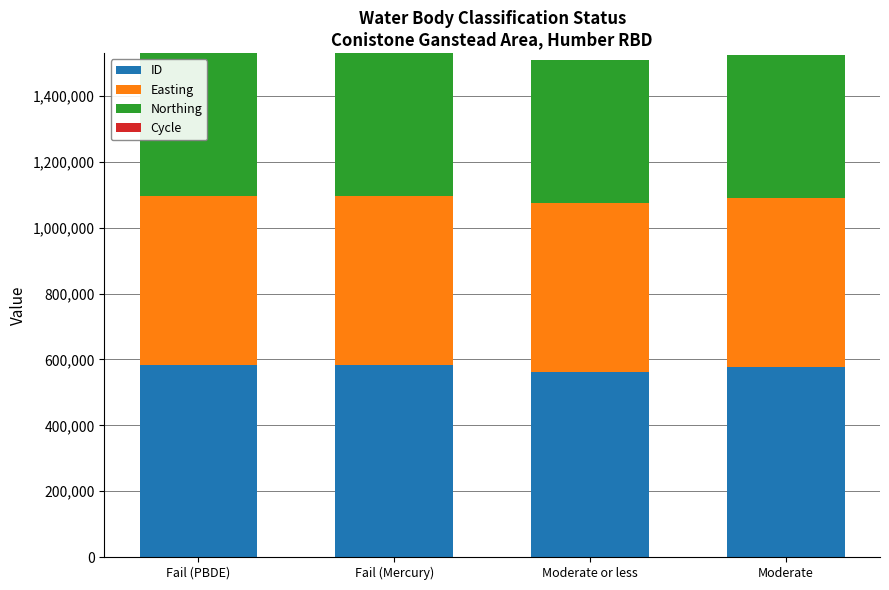

Read the ID value at Fail (PBDE), to the nearest 100.

582400